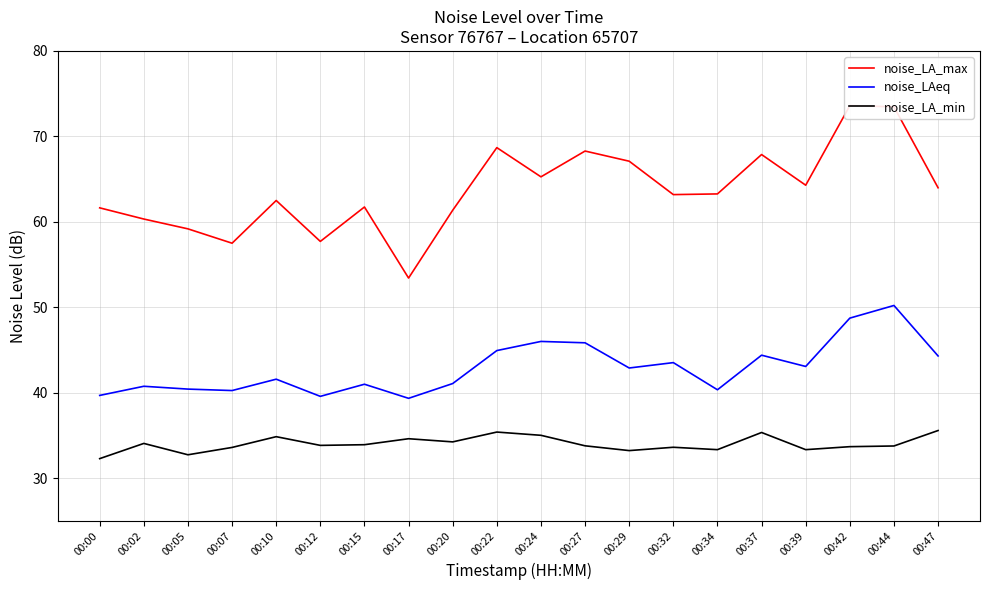

True or false: noise_LA_min has a value of 33.8 at 00:44.

True